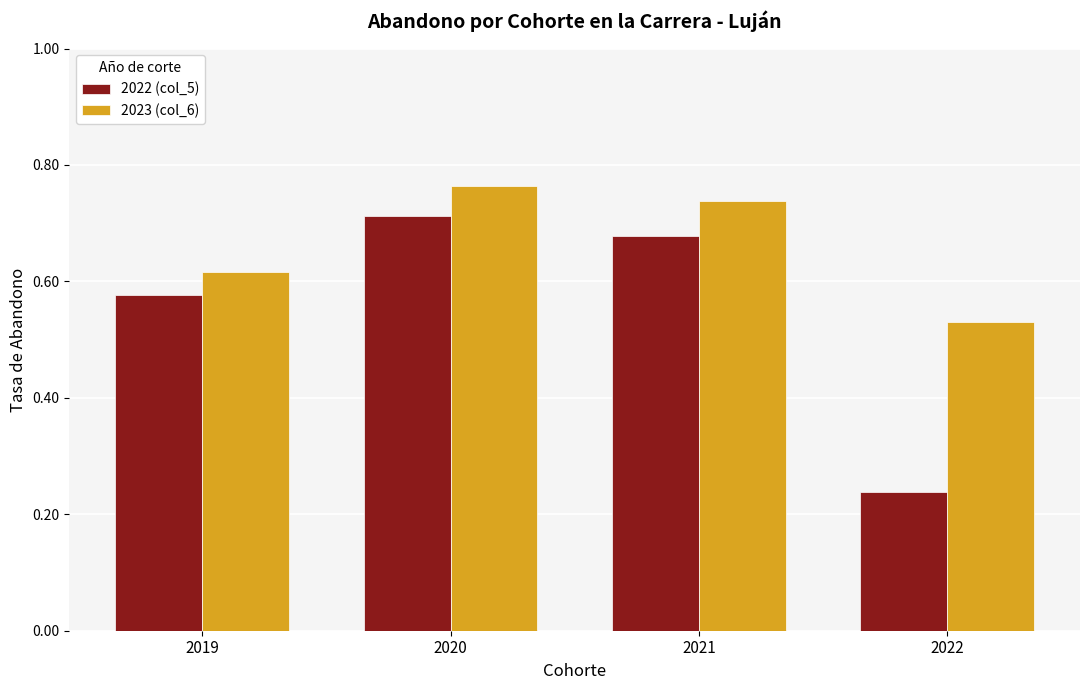

How many groups of bars are there?

4